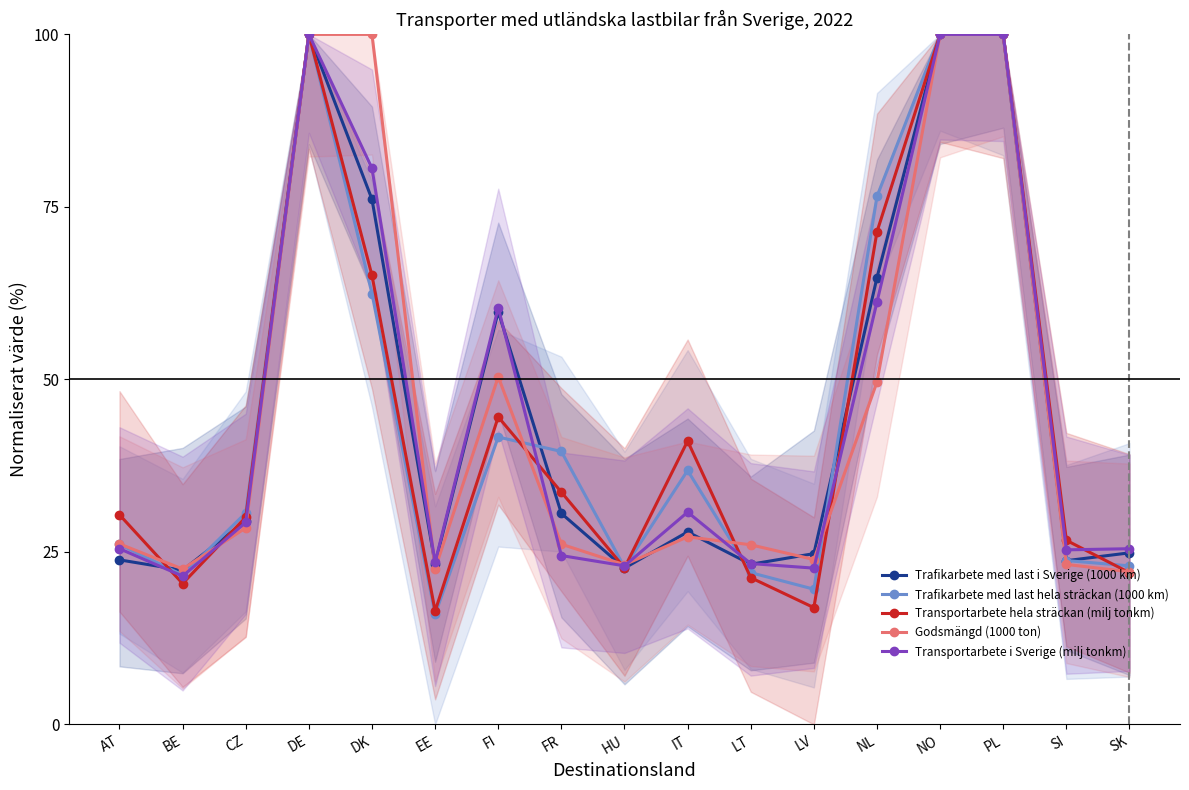

In Godsmängd (1000 ton), how many points are higher than both neighbors (excluding endpoints)?

2